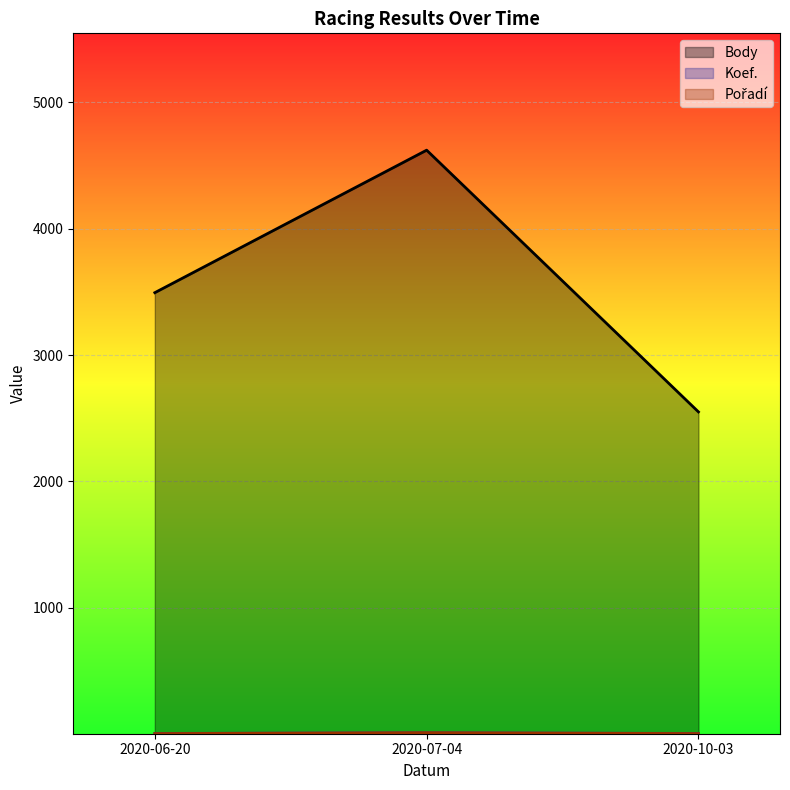

What position from the left is 2020-10-03?

3